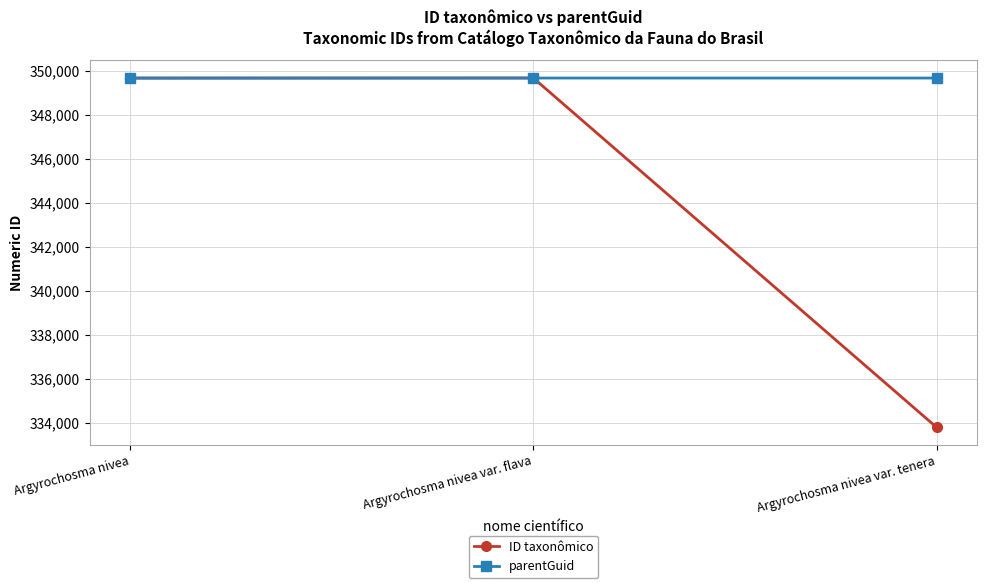

What is the sum of the ID taxonômico values at Argyrochosma nivea and Argyrochosma nivea var. flava?

699354